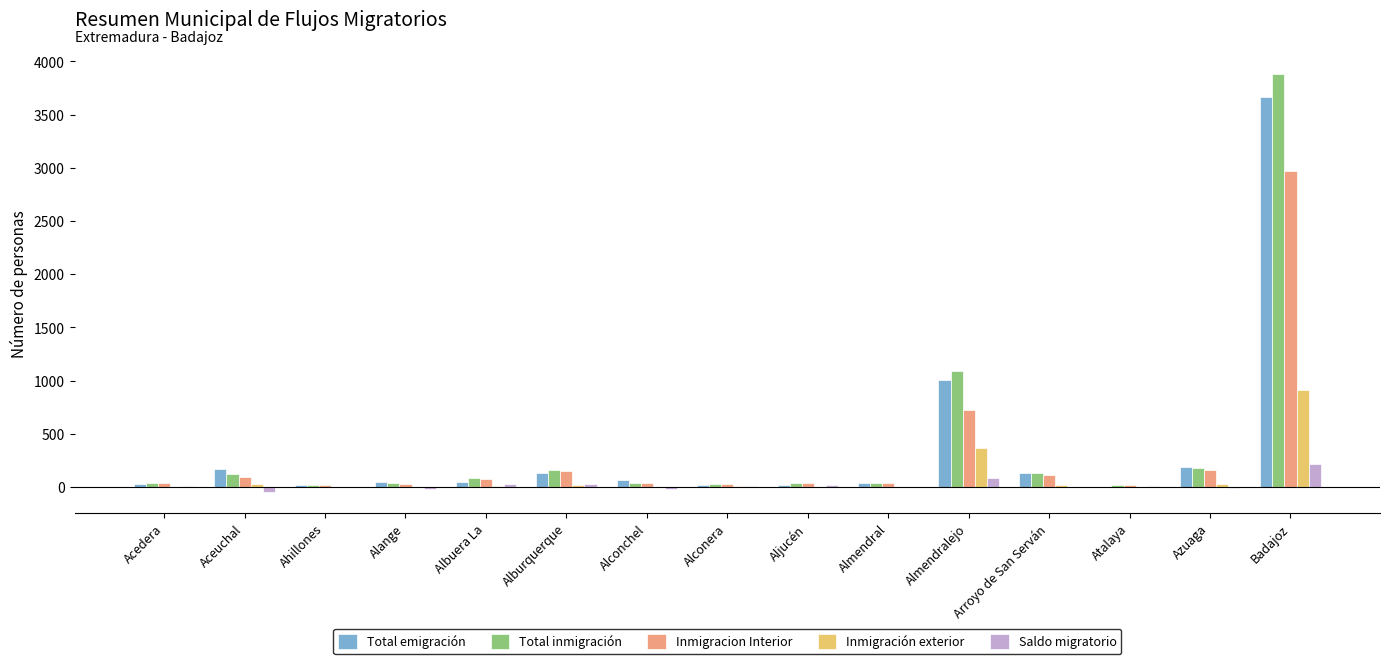

Is the value of Saldo migratorio at Alange greater than the value of Total inmigración at Albuera La?

No